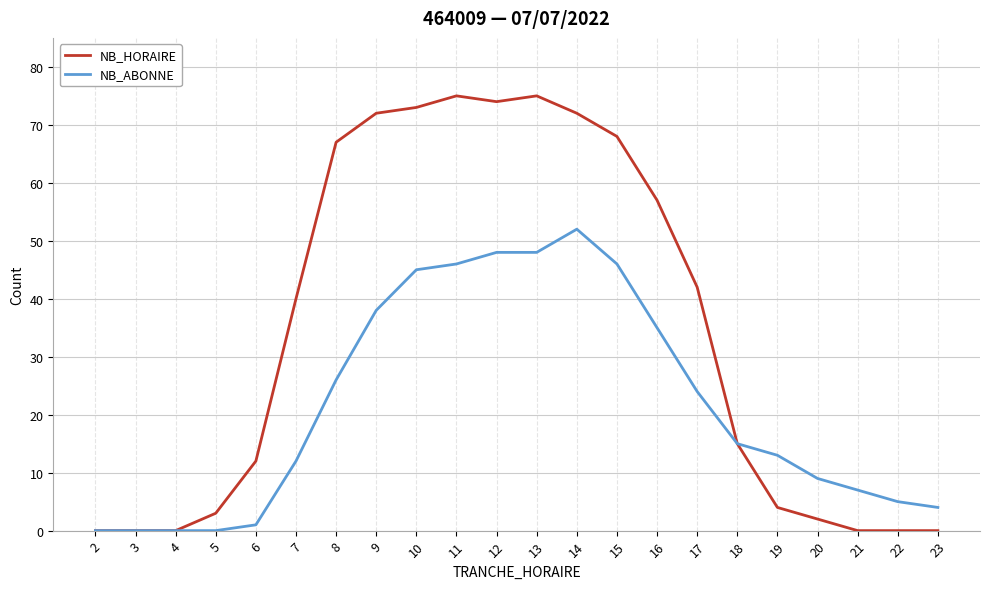

Where is NB_ABONNE nearest to the value 26?

8